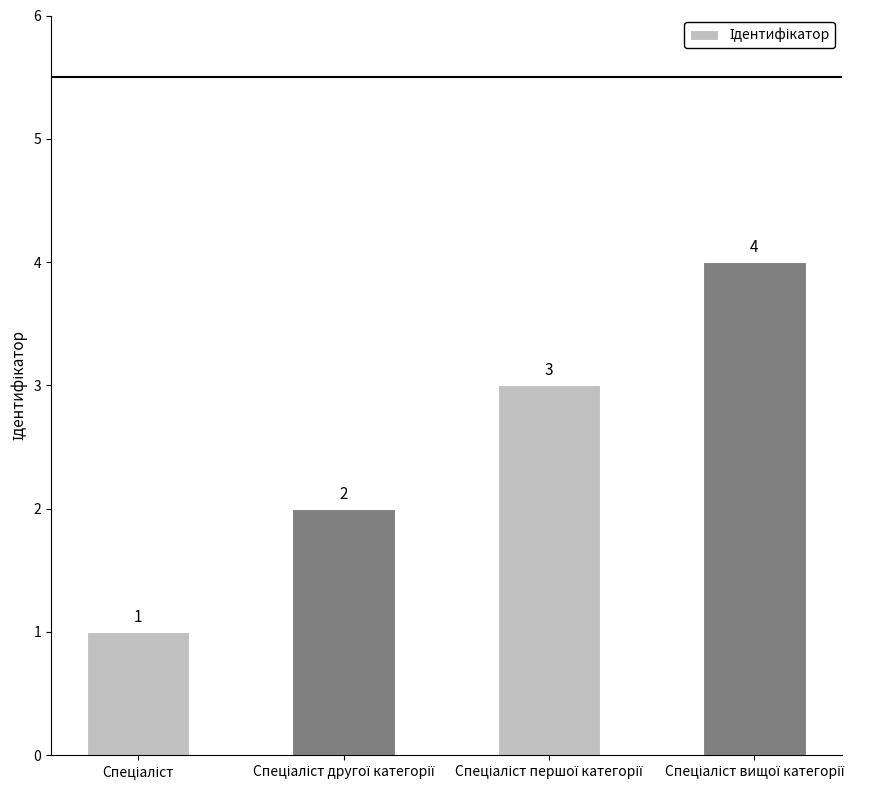

Count the values in the range 2 to 4.

3